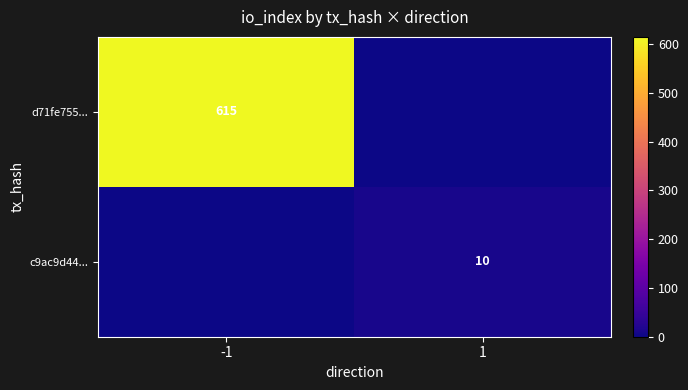

The value of c9ac9d44... at 1 is 10. True or false?

True